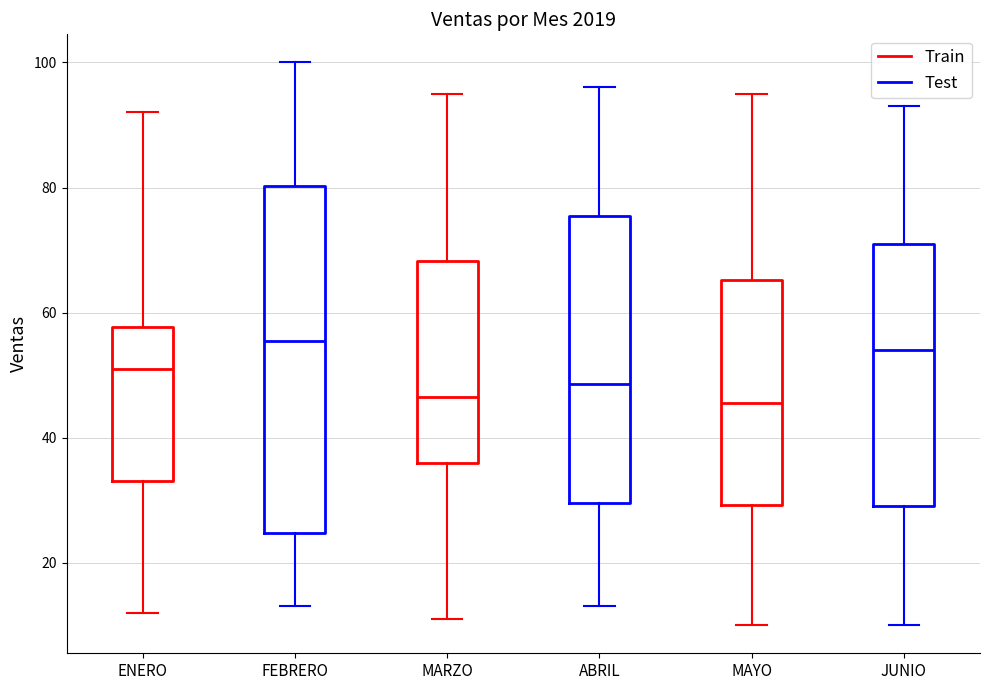

Reading left to right, read every box against the y-axis: the position of its median line, the range the box covers, and the ends of its whiskers. The values are not printed on the chart, so give them approximately, as read against the axis.

ENERO: median 52, box 34 to 58, whiskers 12 to 92
FEBRERO: median 56, box 24 to 80, whiskers 14 to 100
MARZO: median 46, box 36 to 68, whiskers 12 to 96
ABRIL: median 48, box 30 to 76, whiskers 14 to 96
MAYO: median 46, box 30 to 66, whiskers 10 to 96
JUNIO: median 54, box 30 to 72, whiskers 10 to 94